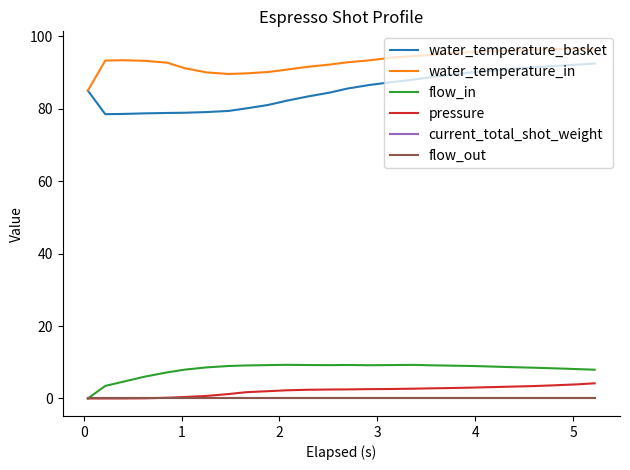

Which series has the largest total across all categories?

water_temperature_in